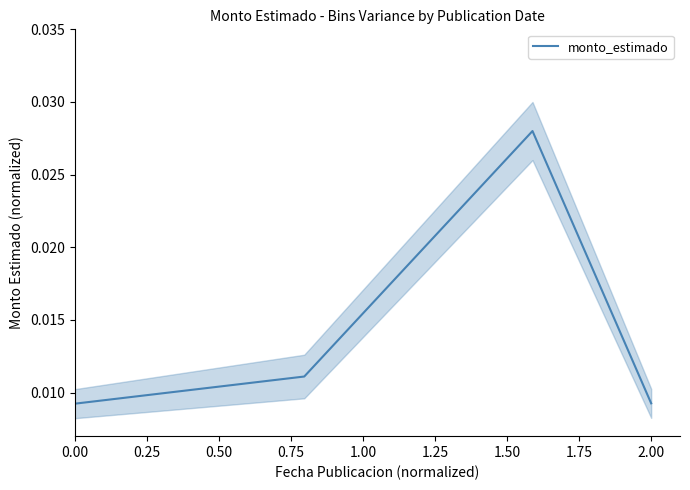

Count the number of categories in the chart.

4